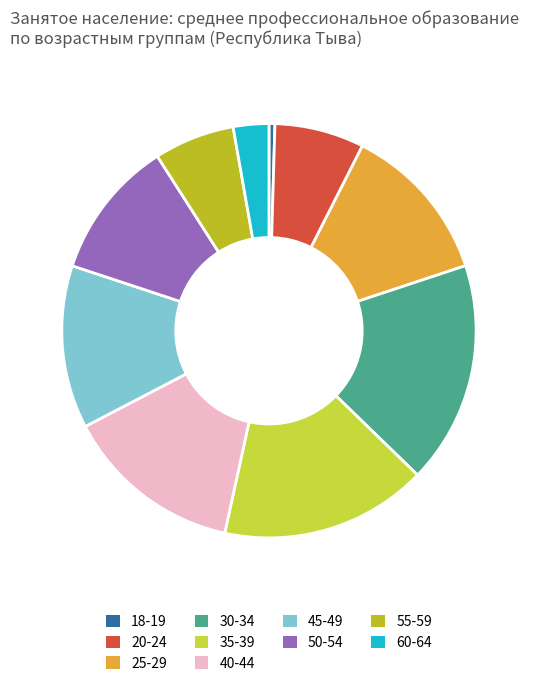

How many slices are in this pie chart?

10